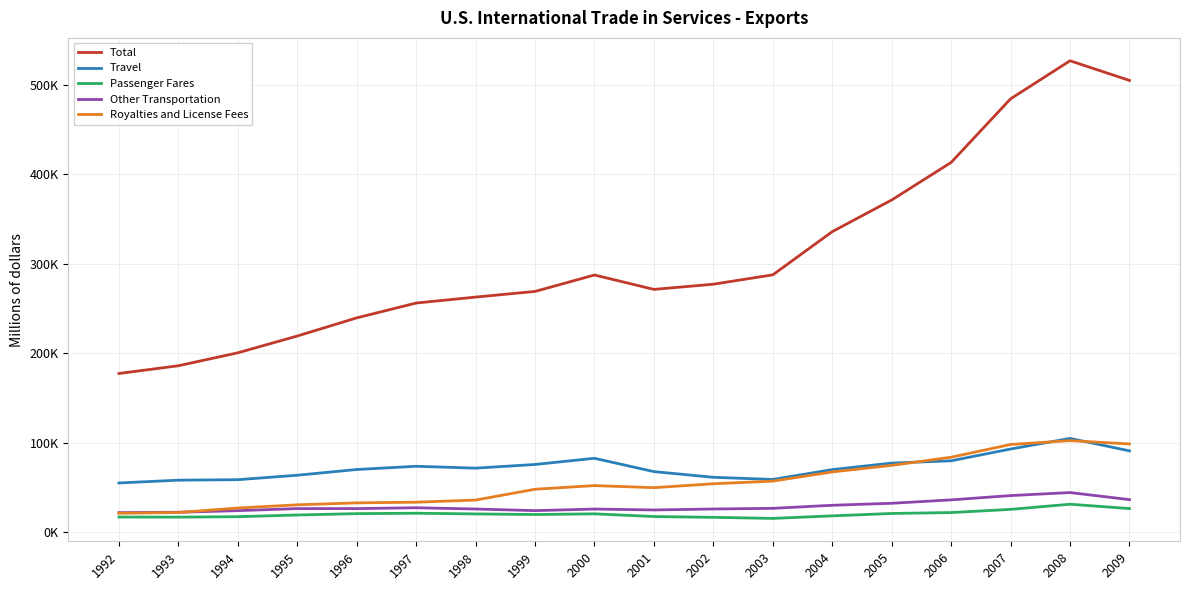

Which has a higher value, 1992 or 1997?

1997